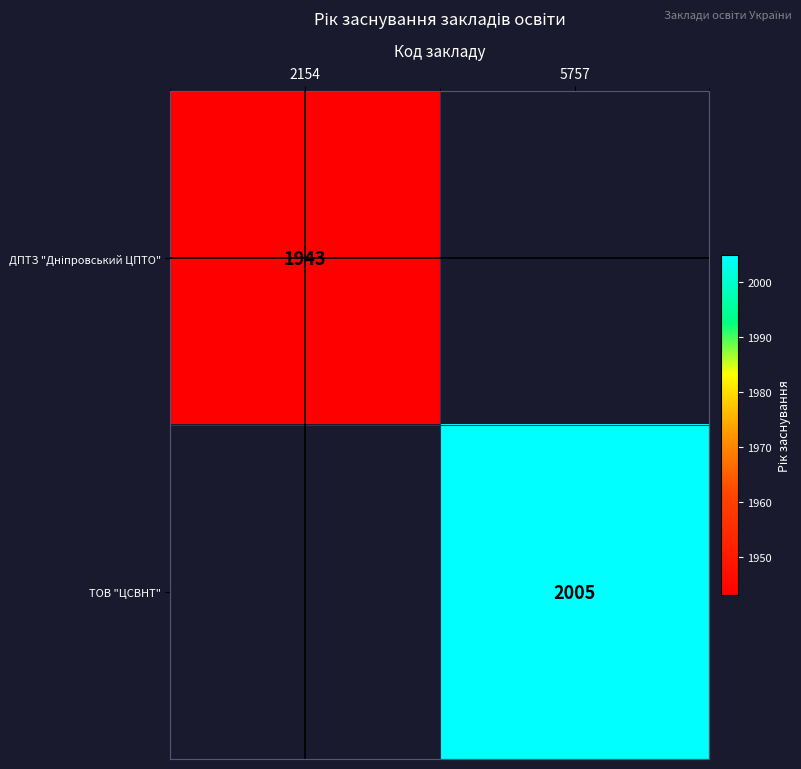

At which category does the chart reach its peak across all series?

5757